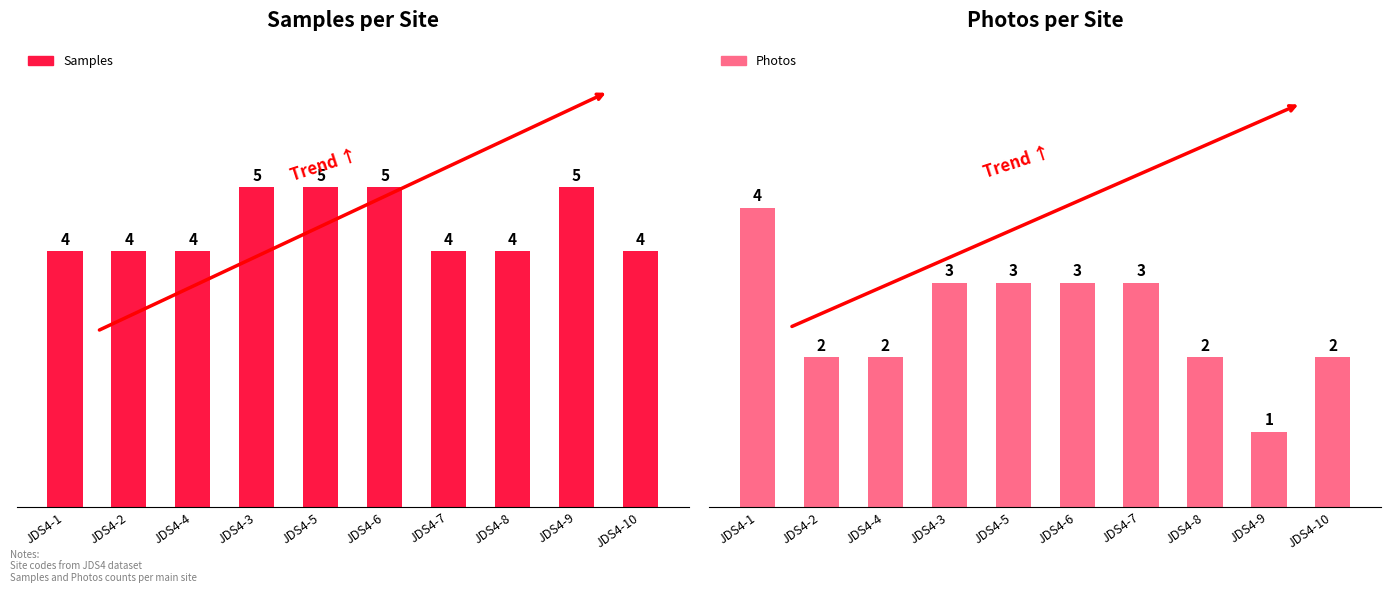

The value of Photos at JDS4-1 is 7. True or false?

False